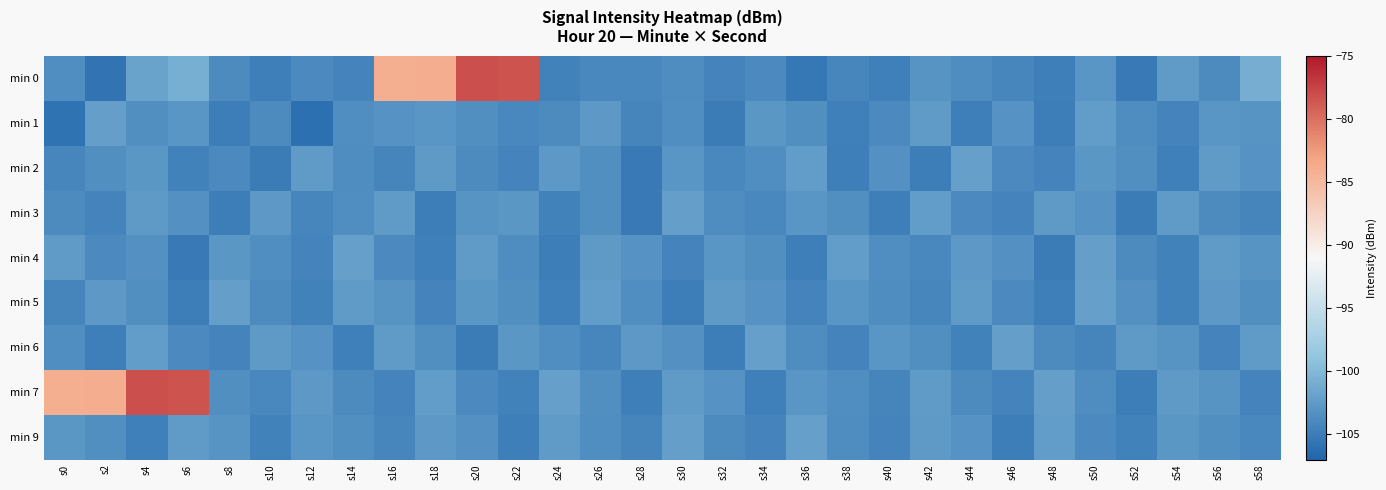

Reading left to right, list all the values displayed in this chart.

min 0: s0=-103.6	s2=-105.7	s4=-101.8	s6=-100.8	s8=-103.8	s10=-104.8	s12=-103.9	s14=-104.5	s16=-84.1	s18=-83.9	s20=-78.1	s22=-78.5	s24=-104.6	s26=-104.1	s28=-104.0	s30=-103.6	s32=-104.5	s34=-104.0	s36=-105.4	s38=-104.2	s40=-104.7	s42=-103.1	s44=-103.7	s46=-104.2	s48=-104.8	s50=-102.9	s52=-105.2	s54=-102.5	s56=-103.8	s58=-100.9
min 1: s0=-105.9	s2=-102.1	s4=-103.4	s6=-102.9	s8=-105.0	s10=-103.8	s12=-106.0	s14=-103.5	s16=-103.2	s18=-103.0	s20=-103.5	s22=-104.1	s24=-103.8	s26=-102.7	s28=-104.3	s30=-103.6	s32=-105.1	s34=-102.8	s36=-103.4	s38=-104.7	s40=-103.9	s42=-102.5	s44=-104.8	s46=-103.2	s48=-105.0	s50=-102.3	s52=-103.7	s54=-104.4	s56=-102.9	s58=-103.1
min 2: s0=-104.2	s2=-103.5	s4=-102.8	s6=-104.6	s8=-103.9	s10=-105.1	s12=-102.4	s14=-103.7	s16=-104.3	s18=-102.6	s20=-103.8	s22=-104.5	s24=-102.7	s26=-103.4	s28=-105.2	s30=-102.9	s32=-104.1	s34=-103.6	s36=-102.3	s38=-104.8	s40=-103.3	s42=-105.0	s44=-102.1	s46=-103.9	s48=-104.4	s50=-102.8	s52=-103.5	s54=-104.7	s56=-102.5	s58=-103.2
min 3: s0=-103.8	s2=-104.5	s4=-102.6	s6=-103.3	s8=-105.0	s10=-102.7	s12=-104.2	s14=-103.6	s16=-102.4	s18=-104.9	s20=-103.1	s22=-102.8	s24=-104.6	s26=-103.4	s28=-105.3	s30=-102.2	s32=-103.7	s34=-104.1	s36=-102.9	s38=-103.5	s40=-104.8	s42=-102.3	s44=-103.9	s46=-104.4	s48=-102.6	s50=-103.2	s52=-105.1	s54=-102.5	s56=-103.8	s58=-104.3
min 4: s0=-102.5	s2=-104.0	s4=-103.3	s6=-105.2	s8=-102.8	s10=-103.6	s12=-104.4	s14=-102.1	s16=-103.9	s18=-104.7	s20=-102.4	s22=-103.7	s24=-105.0	s26=-102.6	s28=-103.2	s30=-104.5	s32=-102.9	s34=-103.4	s36=-104.8	s38=-102.3	s40=-103.6	s42=-104.1	s44=-102.7	s46=-103.3	s48=-105.1	s50=-102.2	s52=-103.8	s54=-104.6	s56=-102.4	s58=-103.1
min 5: s0=-104.3	s2=-102.7	s4=-103.5	s6=-104.9	s8=-102.2	s10=-103.8	s12=-104.6	s14=-102.5	s16=-103.1	s18=-104.4	s20=-102.8	s22=-103.4	s24=-104.7	s26=-102.3	s28=-103.6	s30=-105.0	s32=-102.6	s34=-103.2	s36=-104.5	s38=-102.9	s40=-103.7	s42=-104.2	s44=-102.4	s46=-103.9	s48=-104.8	s50=-102.1	s52=-103.3	s54=-104.6	s56=-102.7	s58=-103.5
min 6: s0=-103.6	s2=-104.8	s4=-102.3	s6=-103.9	s8=-104.5	s10=-102.6	s12=-103.2	s14=-104.7	s16=-102.5	s18=-103.4	s20=-105.1	s22=-102.8	s24=-103.6	s26=-104.2	s28=-102.7	s30=-103.3	s32=-104.9	s34=-102.1	s36=-103.7	s38=-104.4	s40=-102.9	s42=-103.5	s44=-104.6	s46=-102.2	s48=-103.8	s50=-104.3	s52=-102.6	s54=-103.1	s56=-104.5	s58=-102.4
min 7: s0=-84.1	s2=-83.9	s4=-78.1	s6=-78.5	s8=-103.5	s10=-104.1	s12=-102.7	s14=-103.8	s16=-104.4	s18=-102.3	s20=-103.9	s22=-104.6	s24=-102.1	s26=-103.4	s28=-104.8	s30=-102.5	s32=-103.2	s34=-104.7	s36=-102.9	s38=-103.6	s40=-104.3	s42=-102.4	s44=-103.8	s46=-104.5	s48=-102.2	s50=-103.7	s52=-104.9	s54=-102.6	s56=-103.1	s58=-104.4
min 9: s0=-102.8	s2=-103.4	s4=-104.7	s6=-102.5	s8=-103.1	s10=-104.6	s12=-102.9	s14=-103.5	s16=-104.2	s18=-102.7	s20=-103.3	s22=-104.8	s24=-102.4	s26=-103.6	s28=-104.3	s30=-102.2	s32=-103.8	s34=-104.5	s36=-102.1	s38=-103.7	s40=-104.4	s42=-102.6	s44=-103.2	s46=-104.9	s48=-102.3	s50=-103.9	s52=-104.6	s54=-102.8	s56=-103.4	s58=-104.1